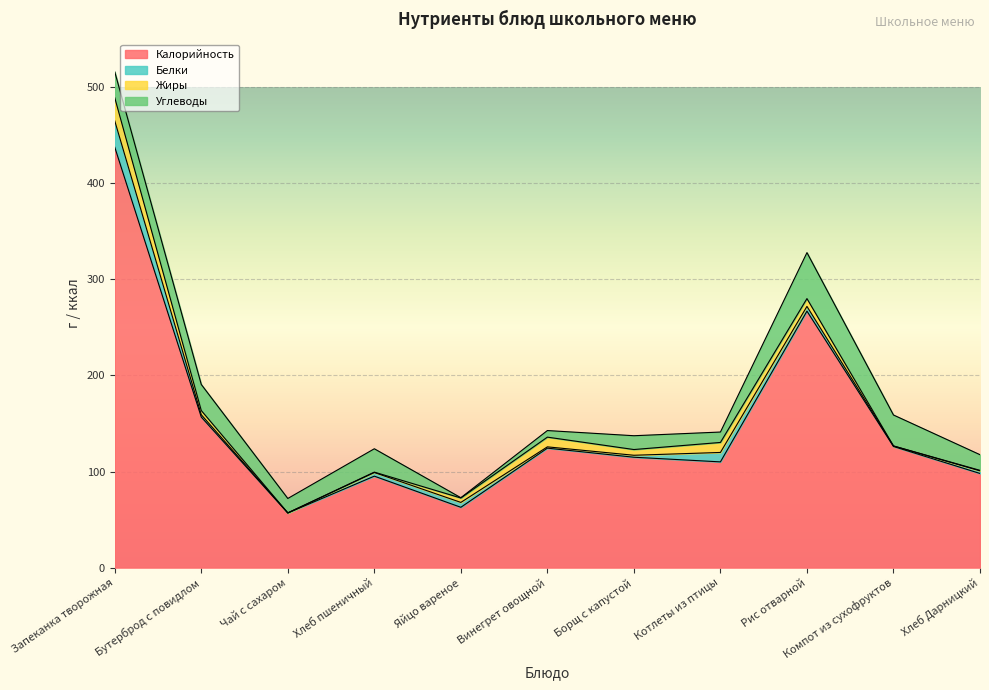

How many data points in Жиры are above 4?

7